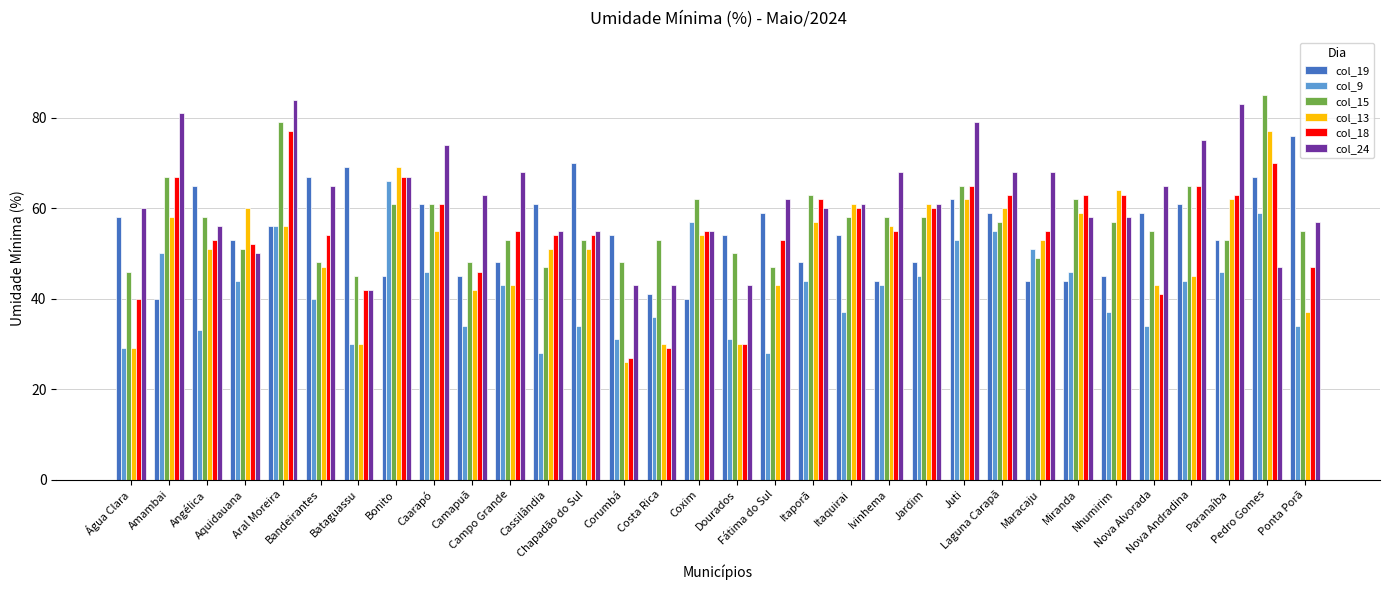

What is the label of the 10th bar from the left?

Camapuã